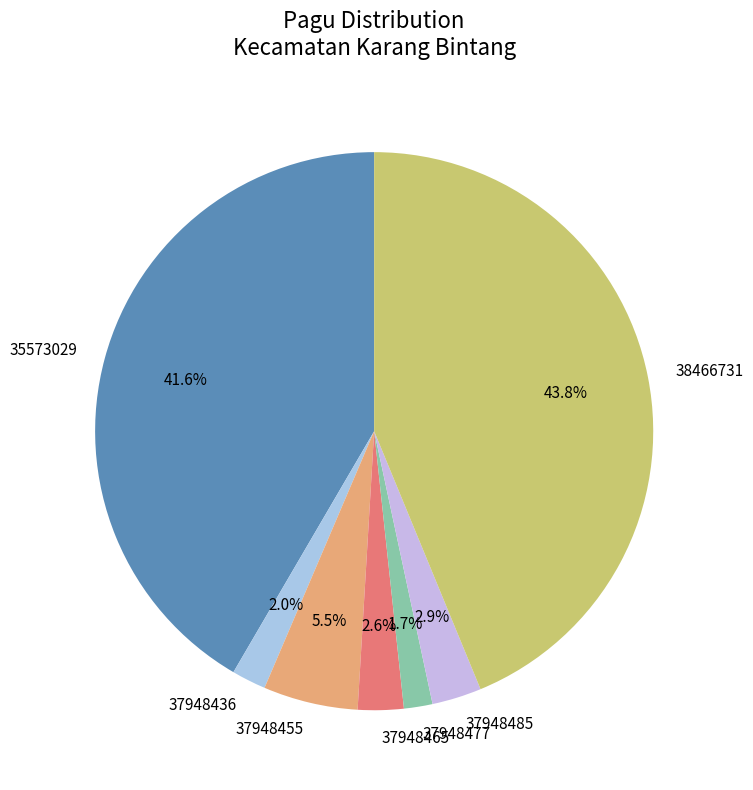

Is it true that 38466731 is 44% of the pie?

True